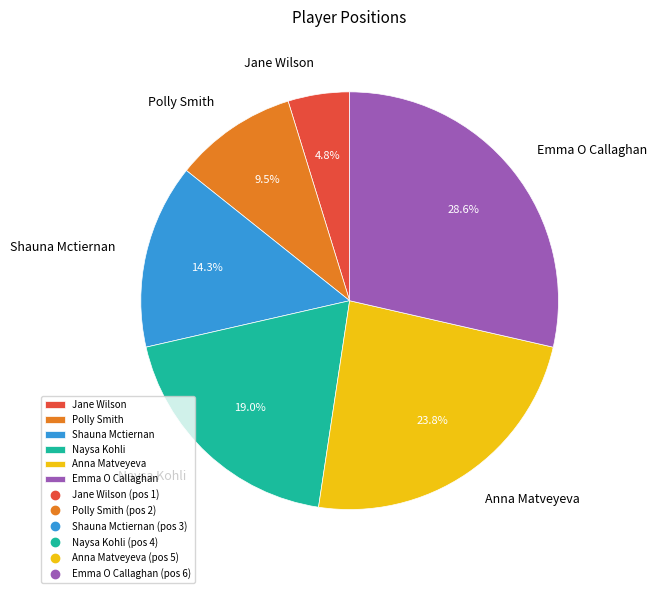

What is the ratio of the value at Polly Smith to the value at Anna Matveyeva?

0.4